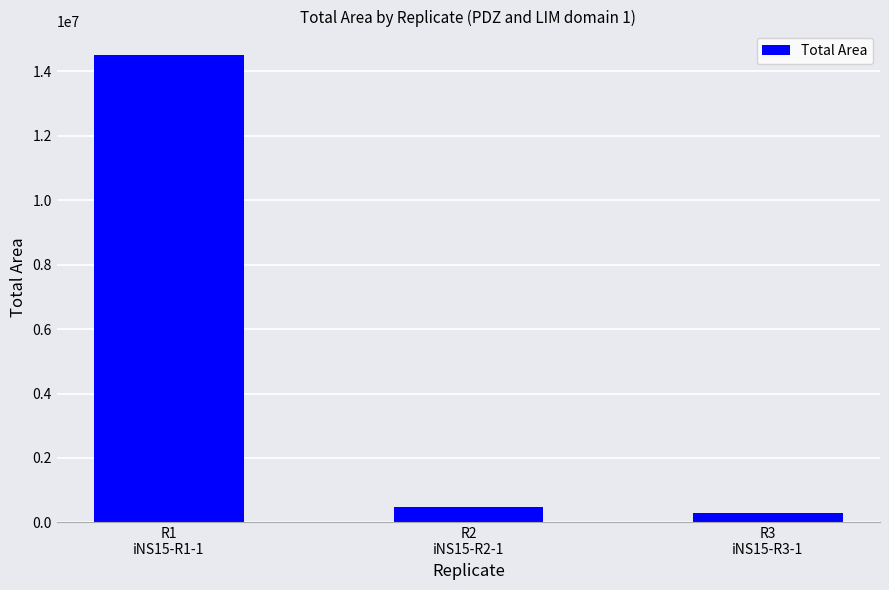

What is the greatest value displayed?

14511706